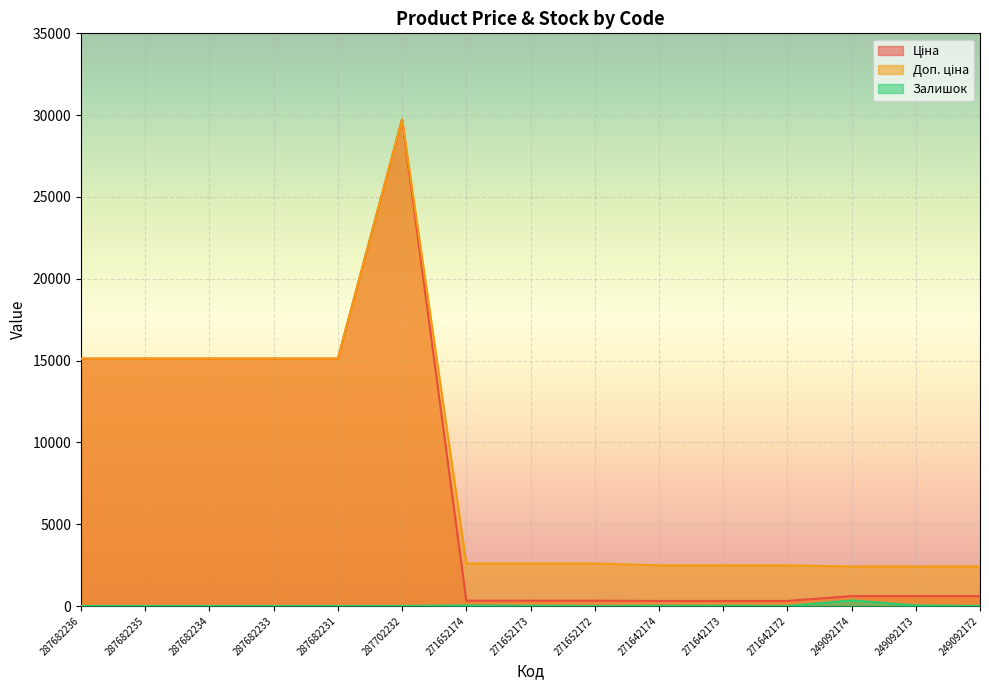

What position from the left is 249092172?

15